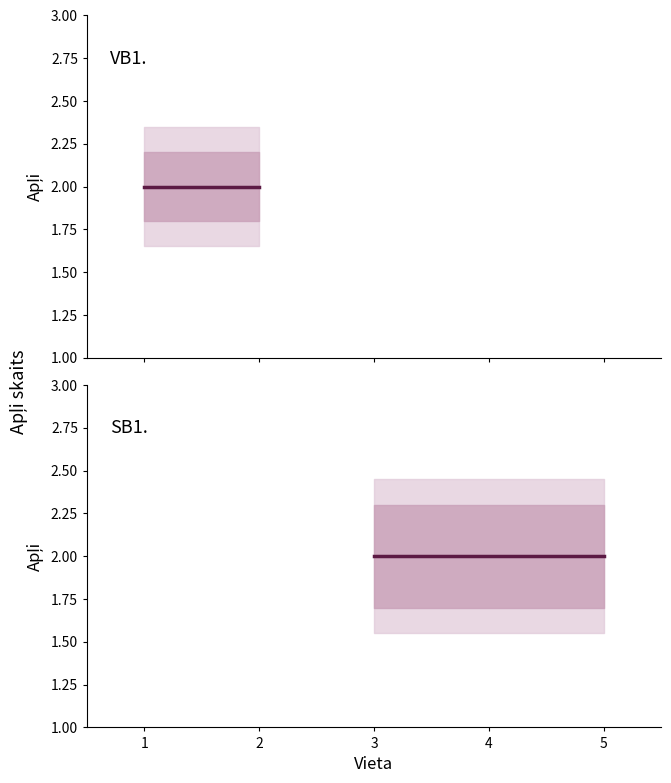

At which category is the sum across all series the highest?

1